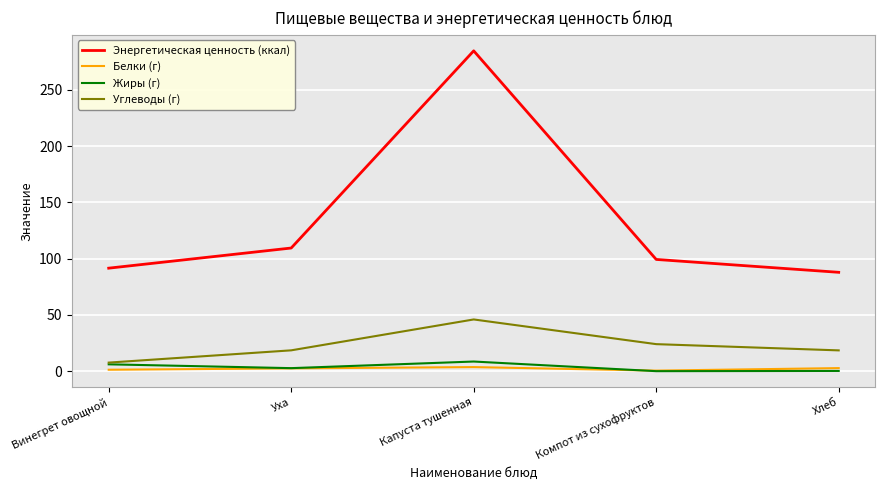

How many series are shown in this chart?

4